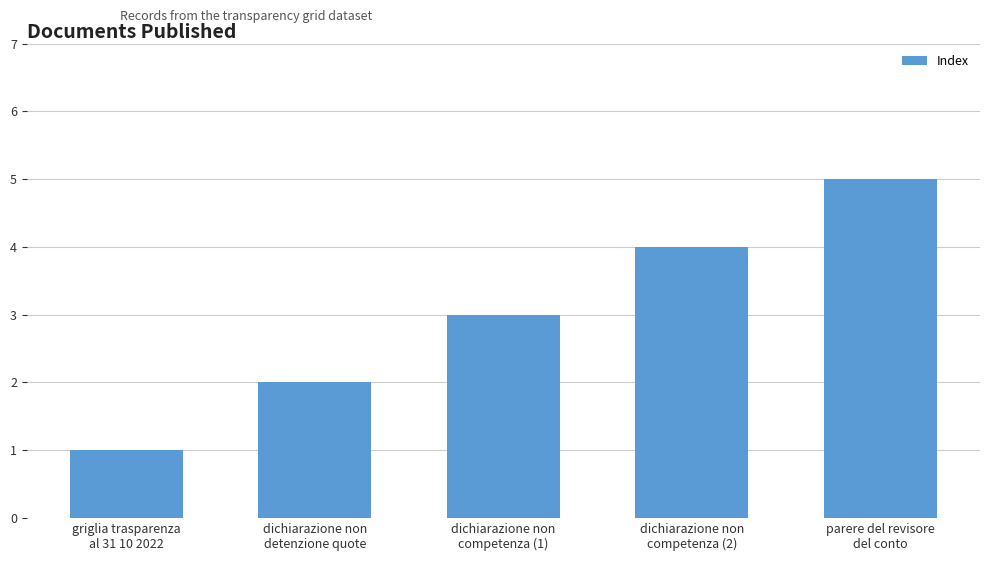

What is the value of the 3rd bar from the left?

3